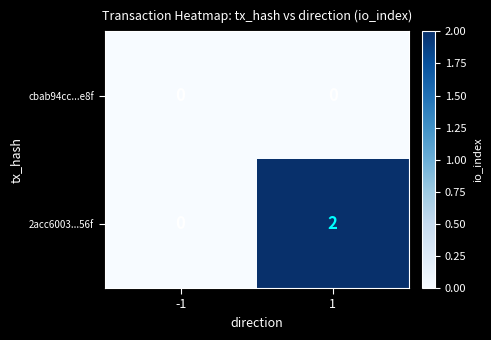

Is the value of 2acc6003...56f at 1 greater than the value of cbab94cc...e8f at 1?

Yes